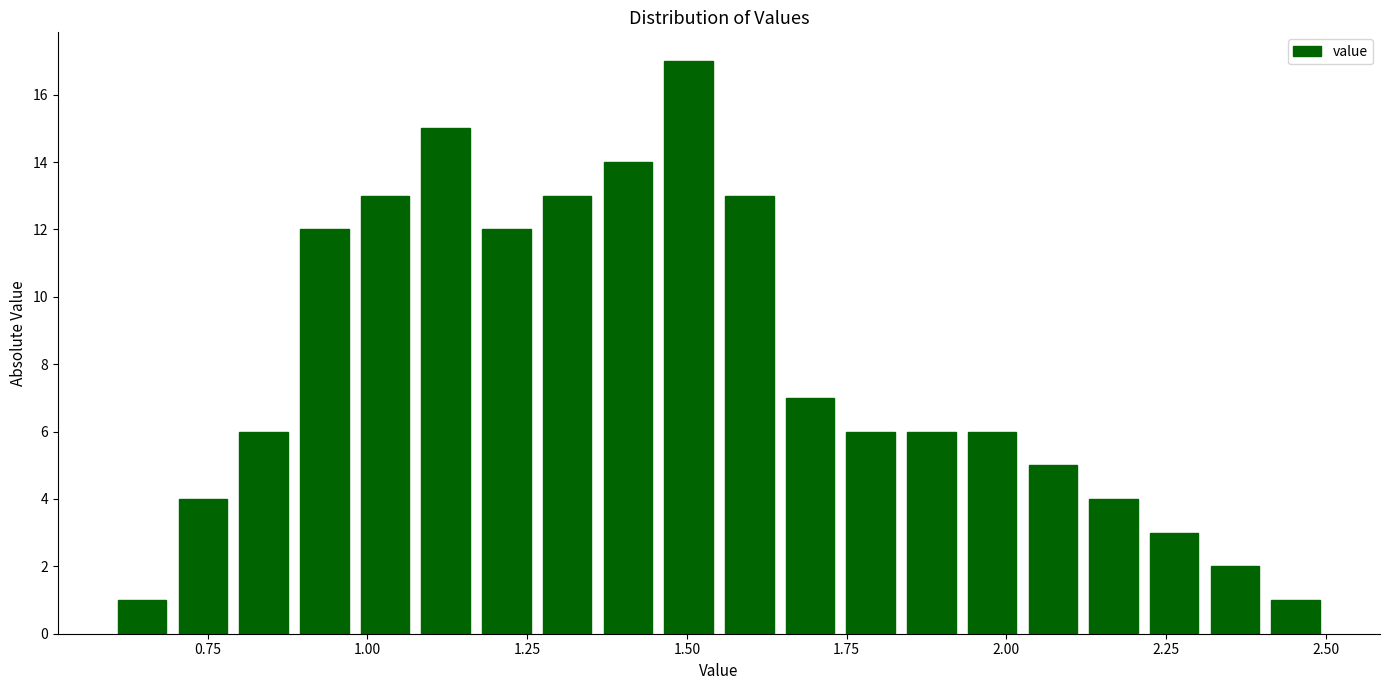

Read against the x-axis, roughly where is the centre of the tallest bar?

1.50